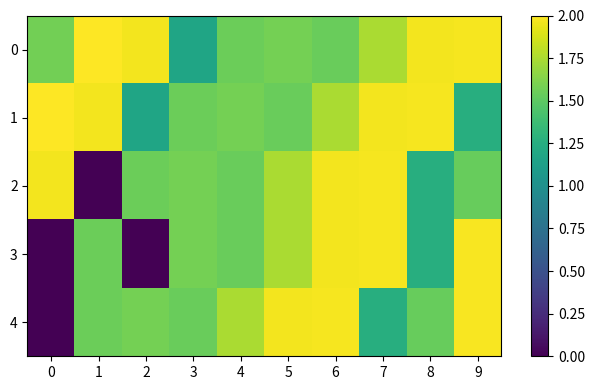

What is the total value across all series at 6?

9.2